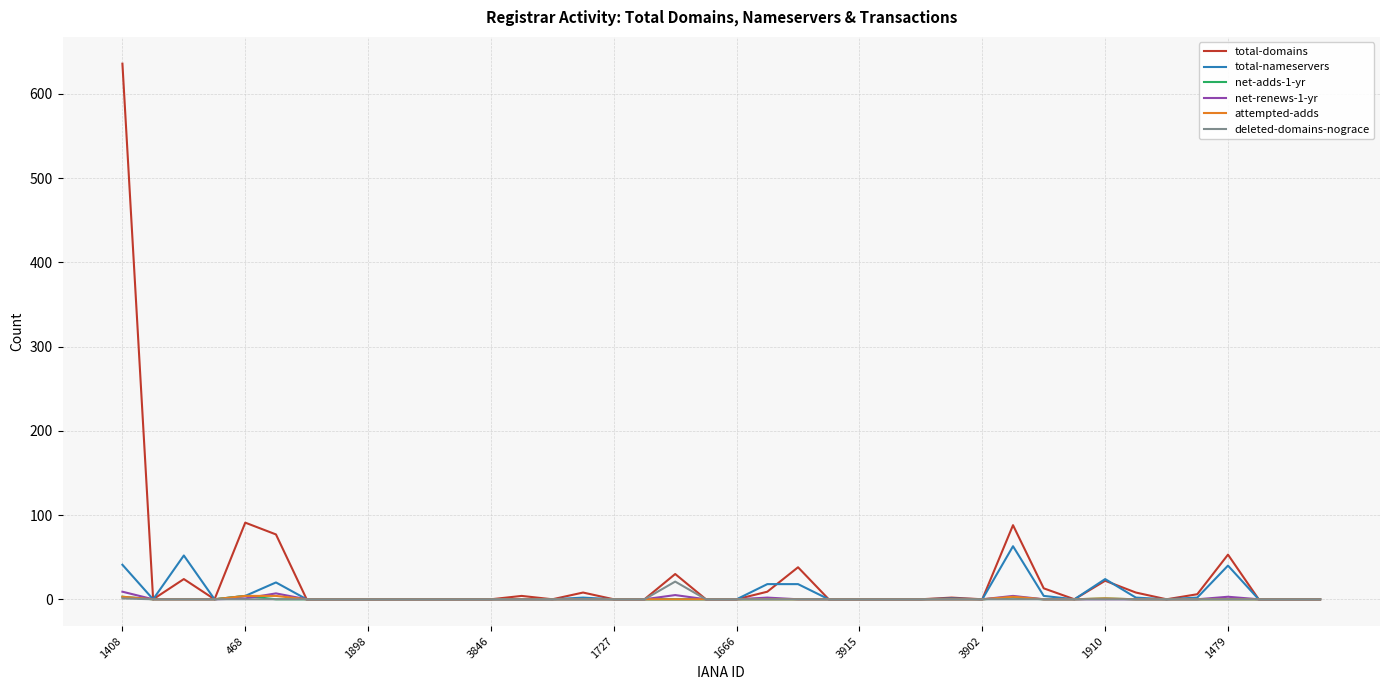

Which series has the largest range (max minus min)?

total-domains